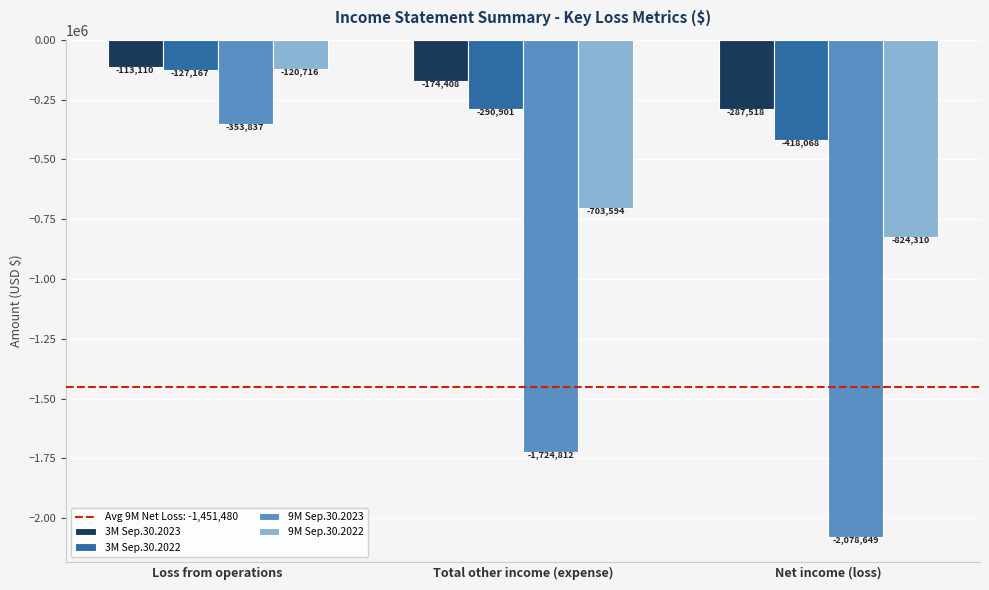

Reading left to right, transcribe all the data shown in this chart.

3M Sep.30.2023: -113110	-174408	-287518
3M Sep.30.2022: -127167	-290901	-418068
9M Sep.30.2023: -353837	-1724812	-2078649
9M Sep.30.2022: -120716	-703594	-824310